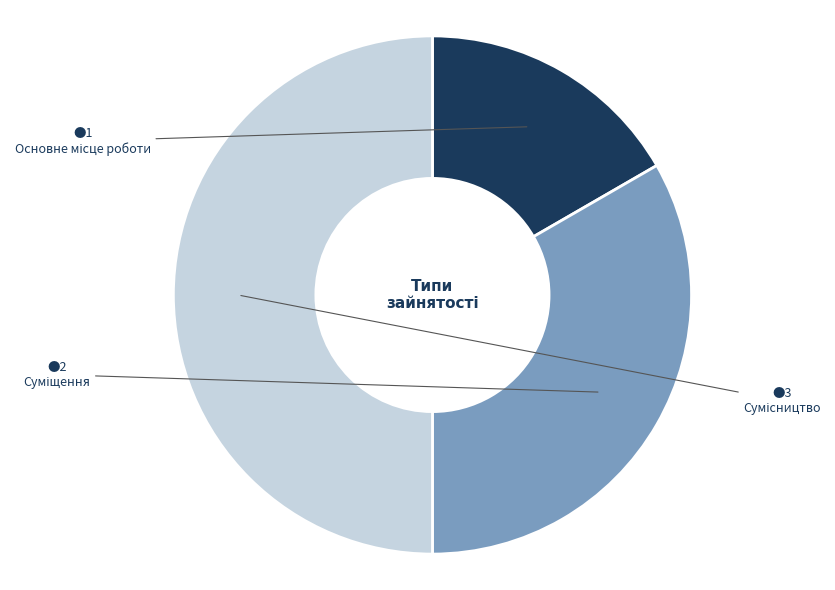

To the nearest percent, what is the difference between the Сумісництво and Суміщення slice percentages?

17%